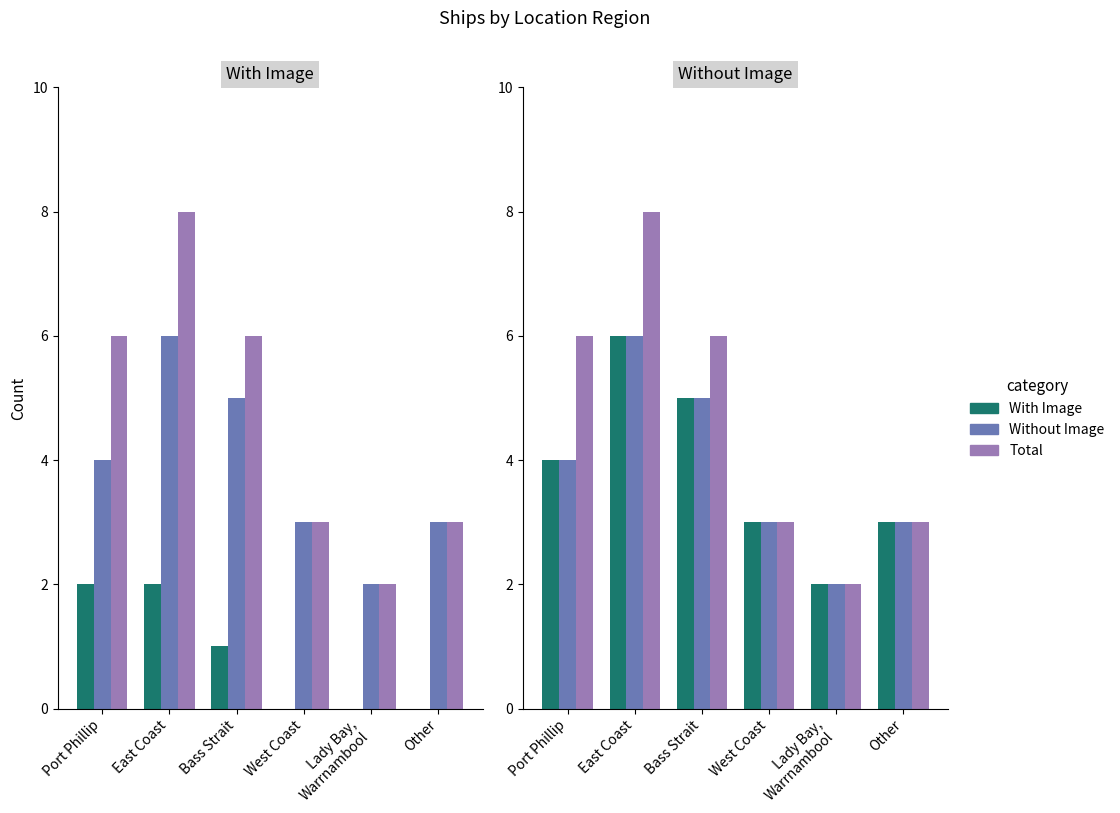

Which series has the widest spread of values?

Total